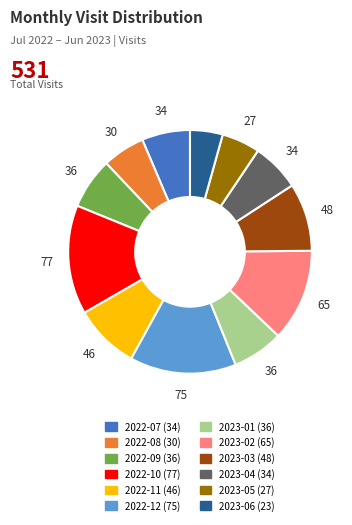

Do 2023-05 and 2023-02 together represent more than half of the pie?

No